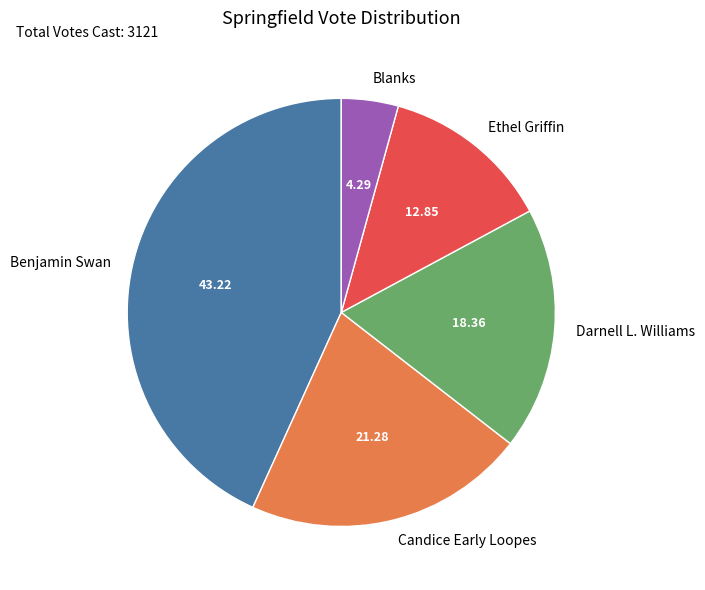

Rank the categories by value from lowest to highest.

Blanks, Ethel Griffin, Darnell L. Williams, Candice Early Loopes, Benjamin Swan